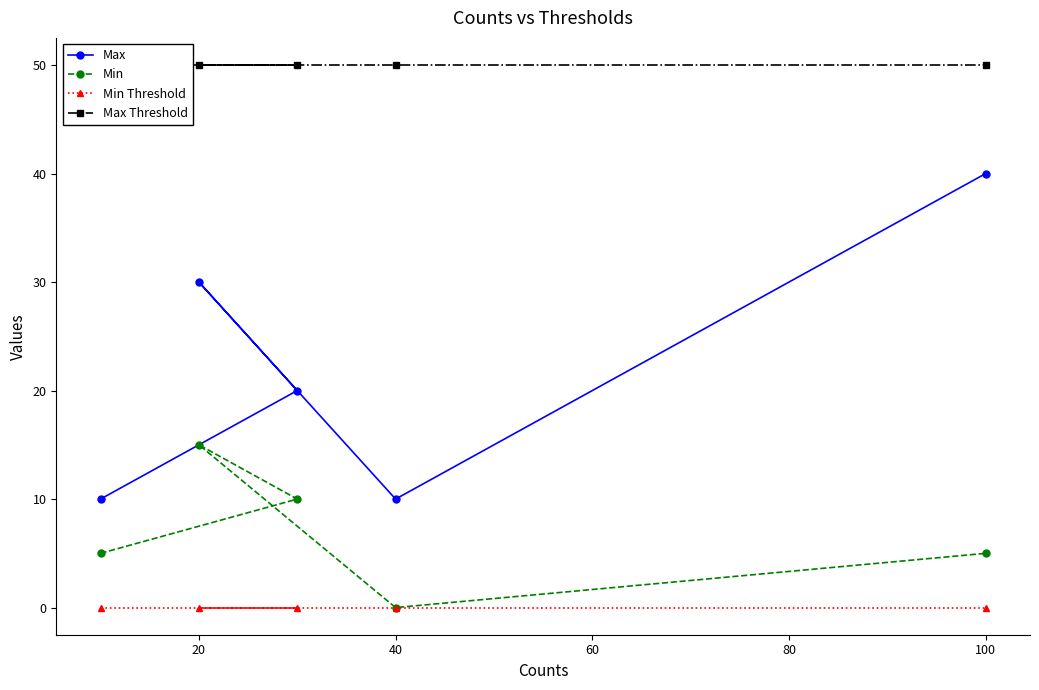

How many lines are shown in the chart?

4